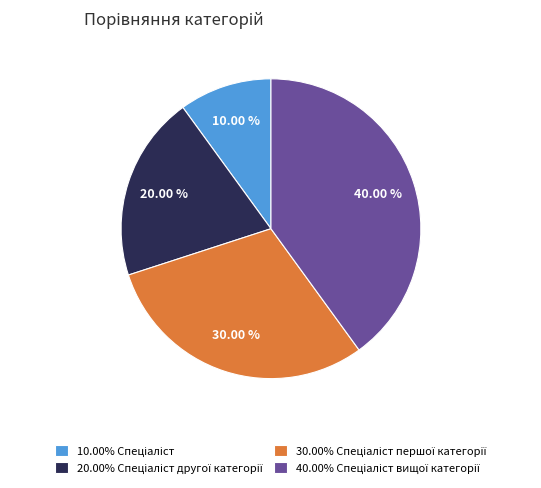

How many segments does this pie chart have?

4